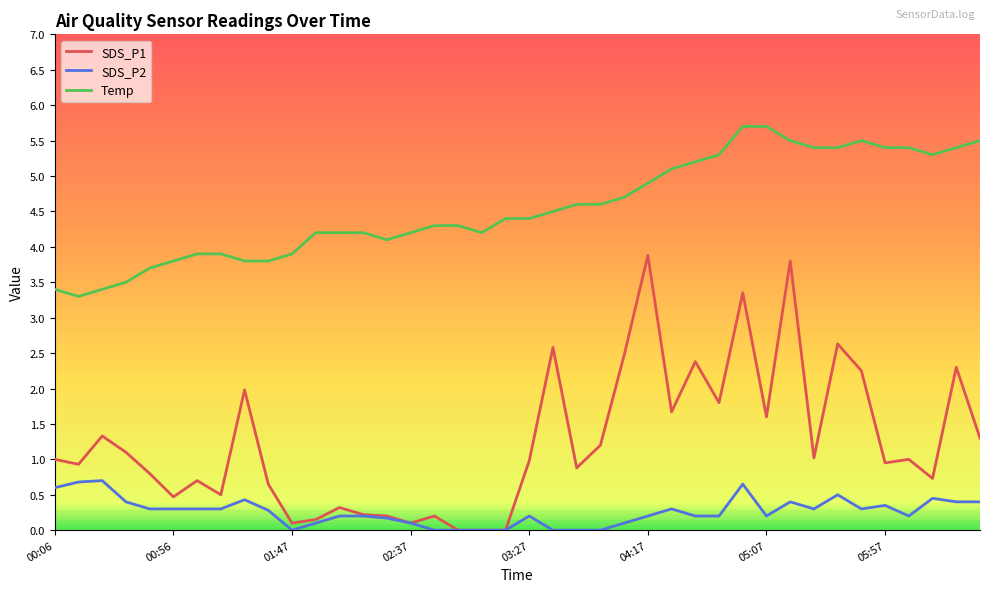

Which series has the largest total across all categories?

Temp